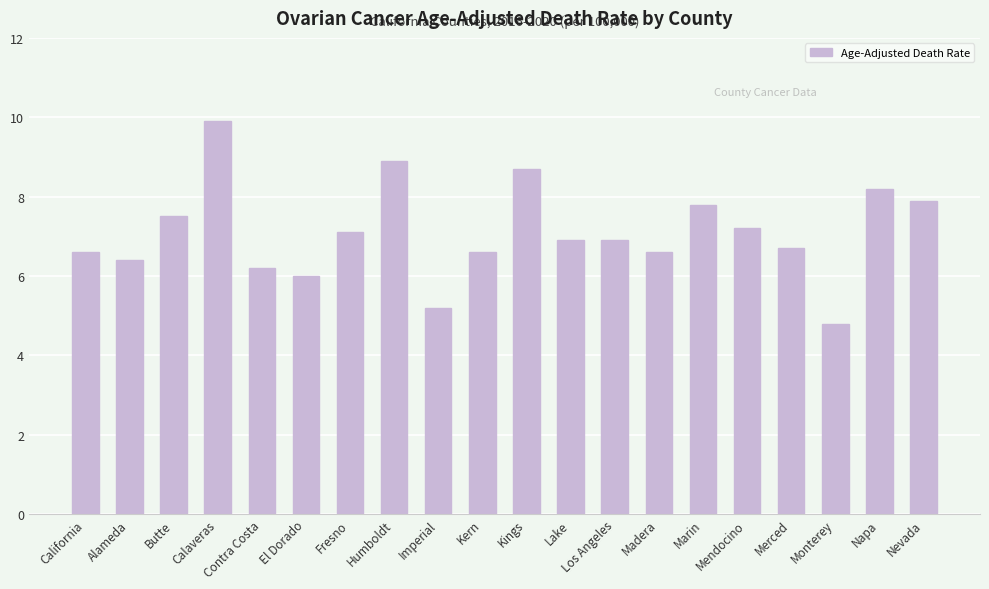

Read the value at Lake.

6.9